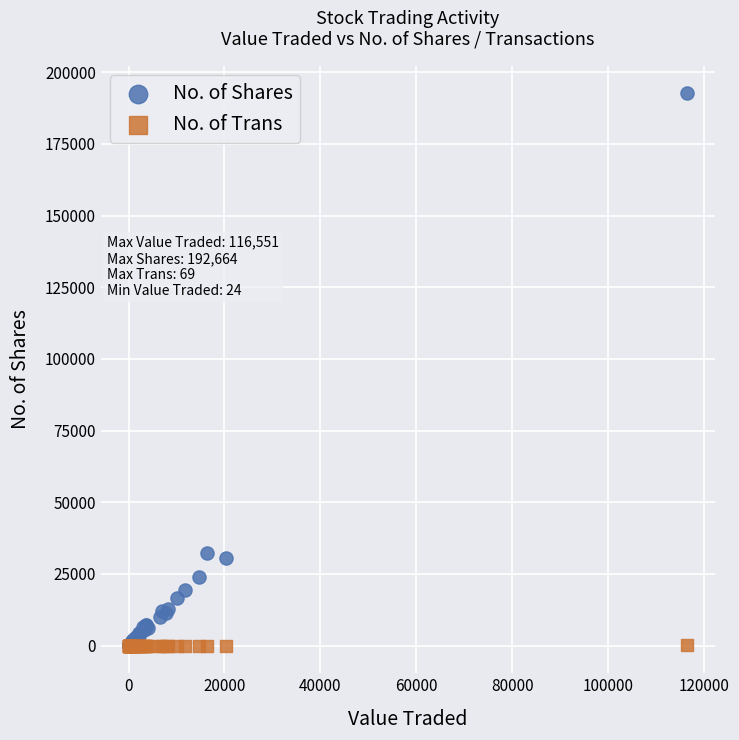

Which series reaches the maximum Y coordinate?

No. of Shares